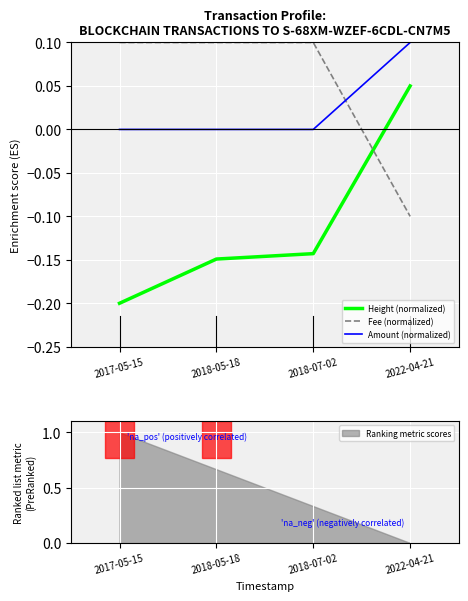

At which label does Fee (normalized) reach its minimum?

2022-04-21